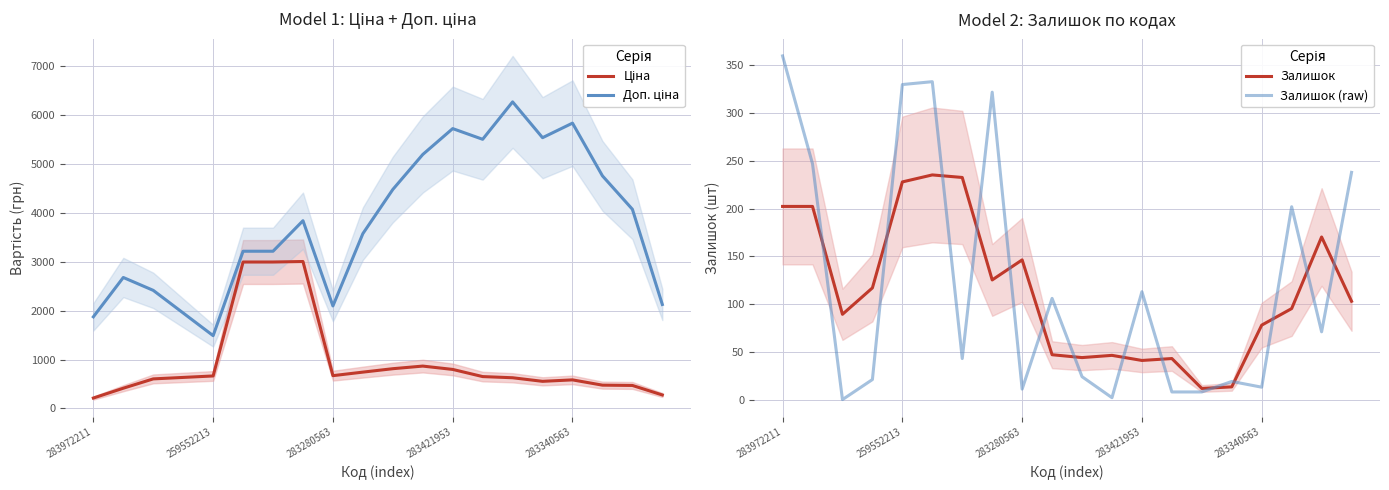

What is the difference between the highest and lowest values at 18?

4002.8